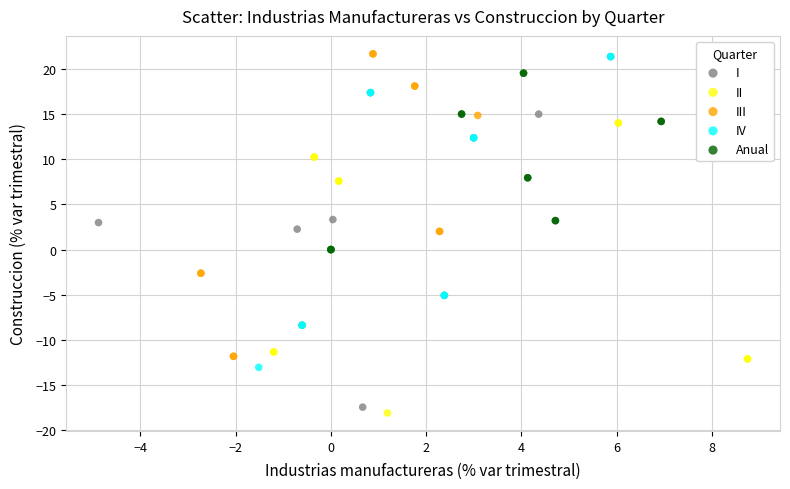

Which series has the largest Y range (max minus min)?

I